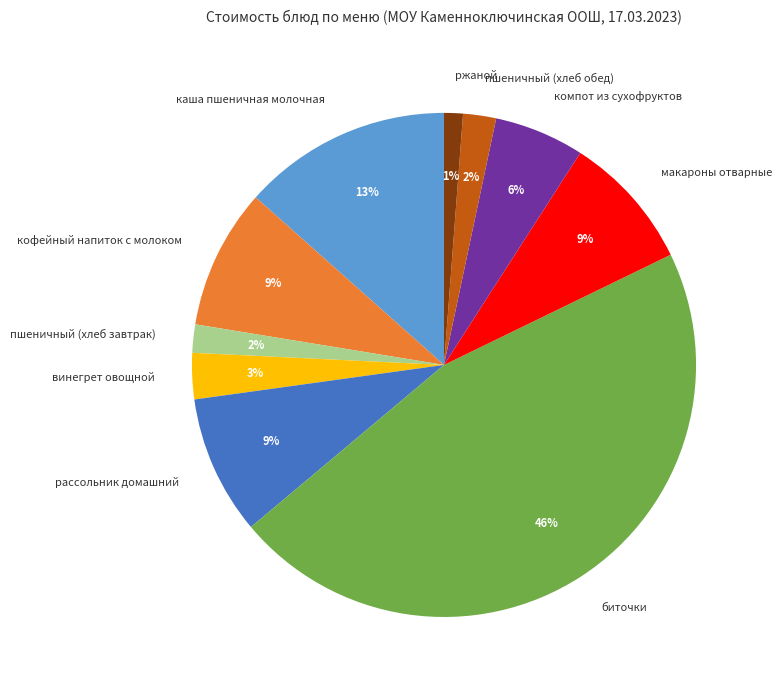

To the nearest percent, what is the difference between the largest and smallest slice percentages?

45%